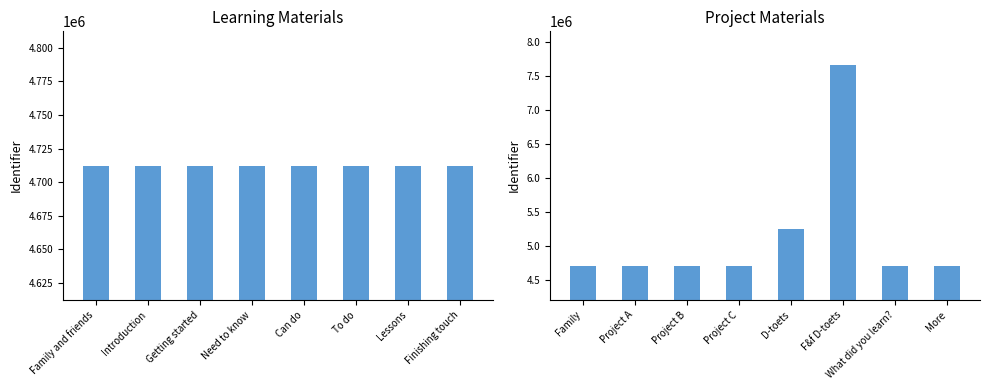

How many categories are shown in the chart?

8